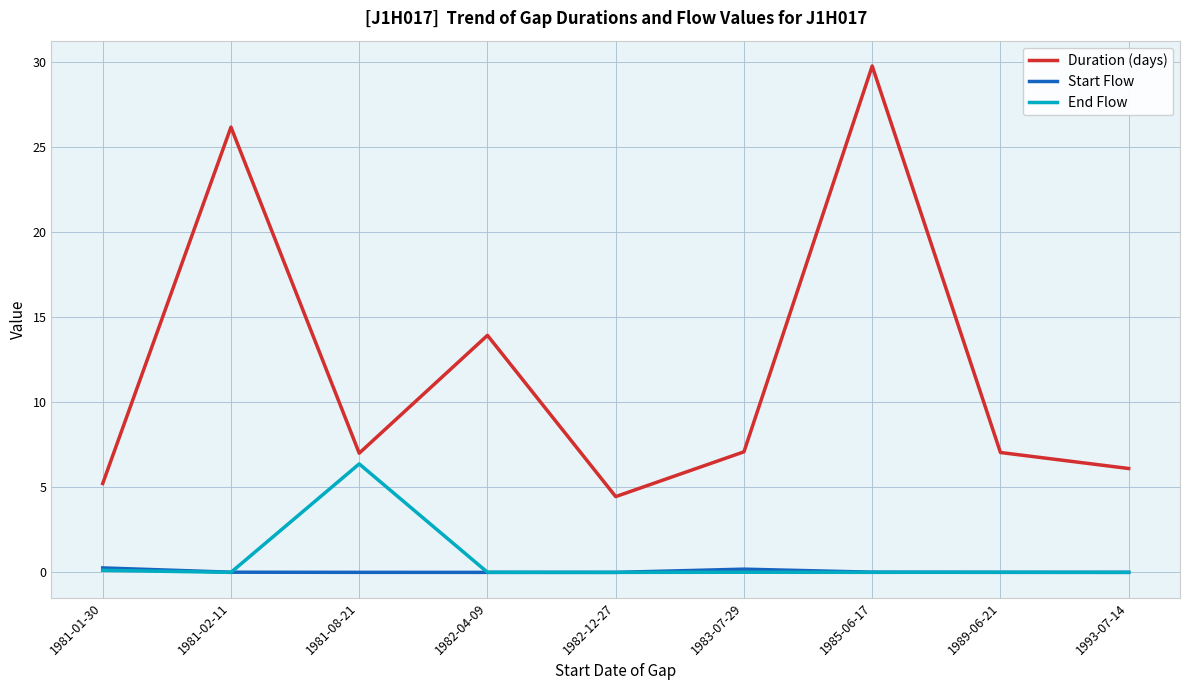

What is the maximum value for End Flow?

6.4